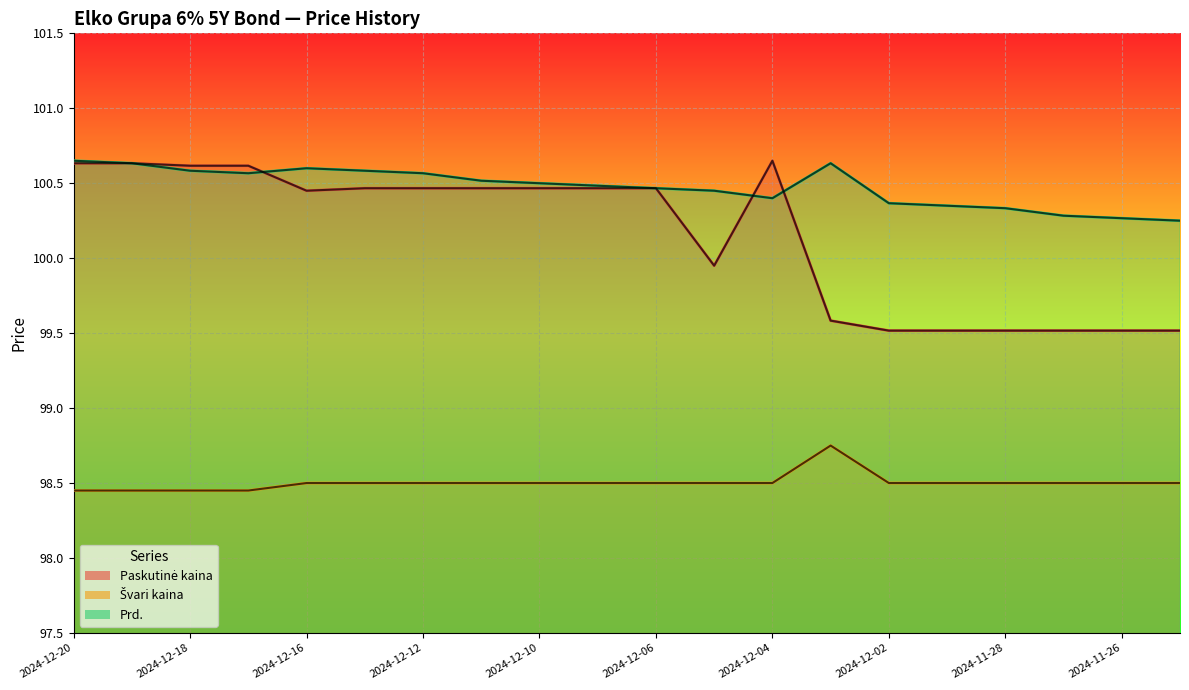

Count the Prd. values in the range 100 to 101.

20